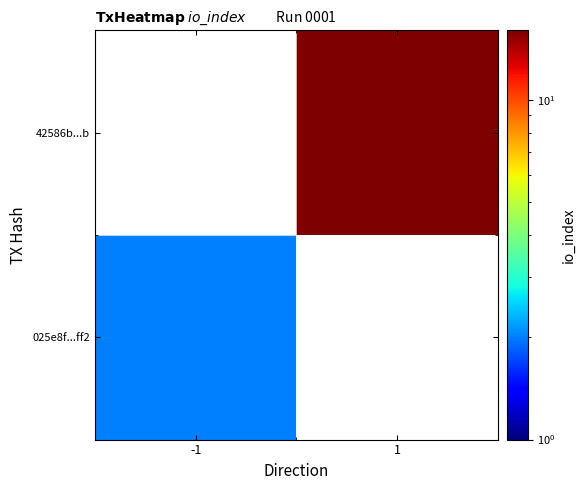

The 025e8f...ff2 series shows 2.8 at -1. True or false?

False